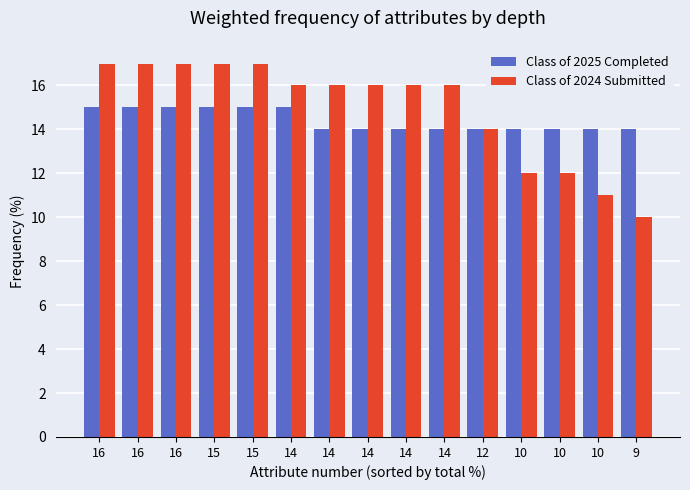

What are all the series names shown in the legend?

Class of 2025 Completed, Class of 2024 Submitted